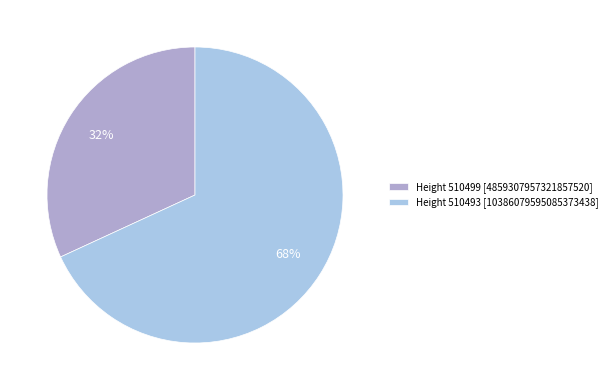

Is there any slice that represents more than half of the pie?

Yes